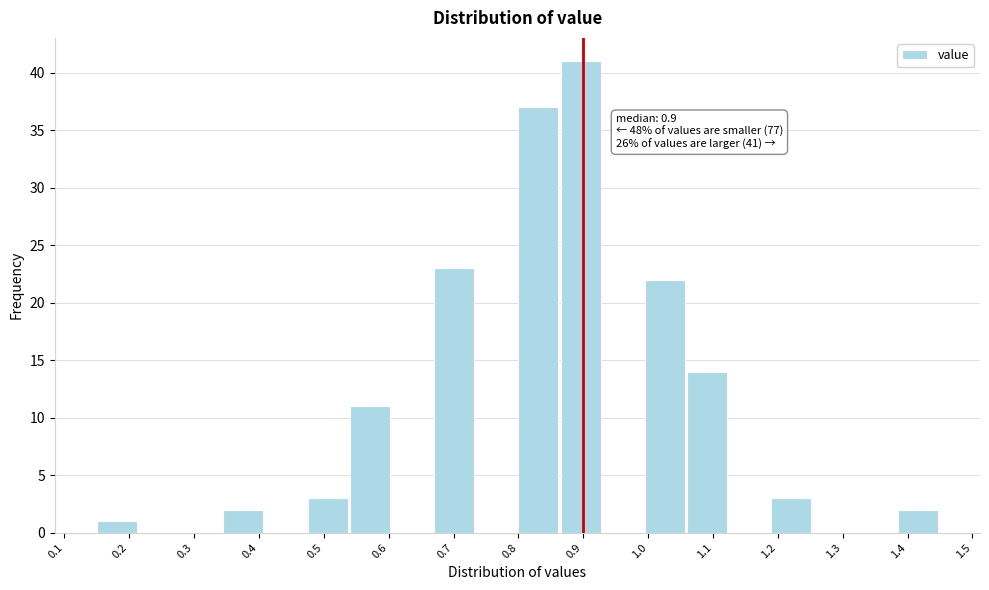

Which range on the x-axis has the tallest bar?

0.865 to 0.930